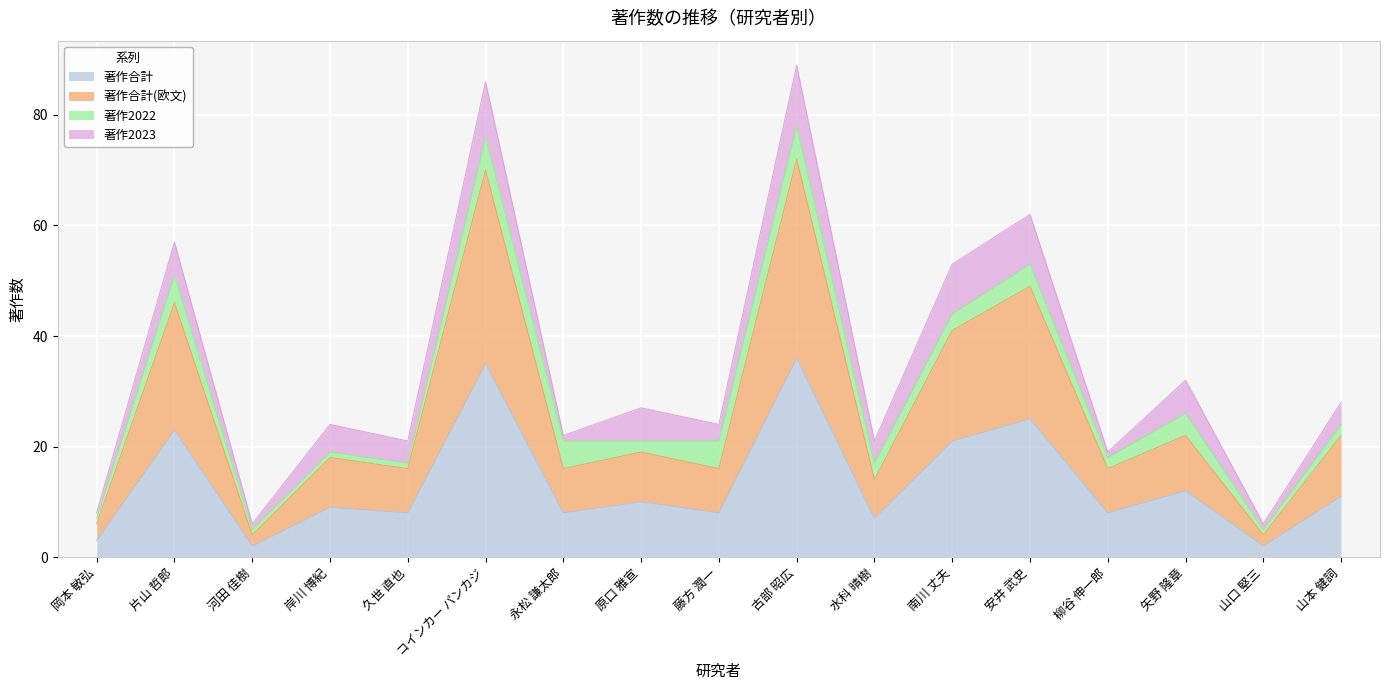

Read the 著作合計 value at 安井 武史.

25